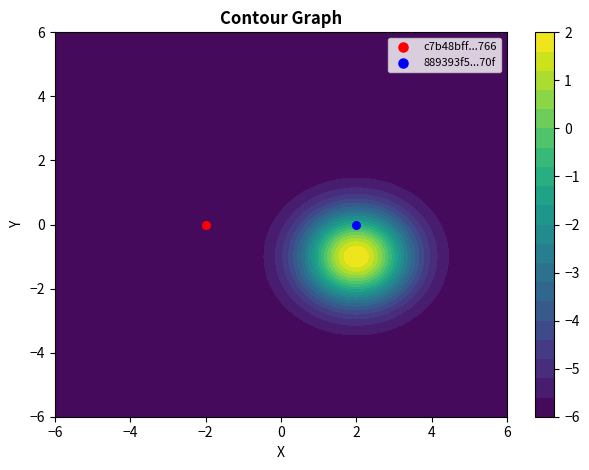

Which series has the largest total across all categories?

889393f53fae51b353fd87d34d252828f4ee70f